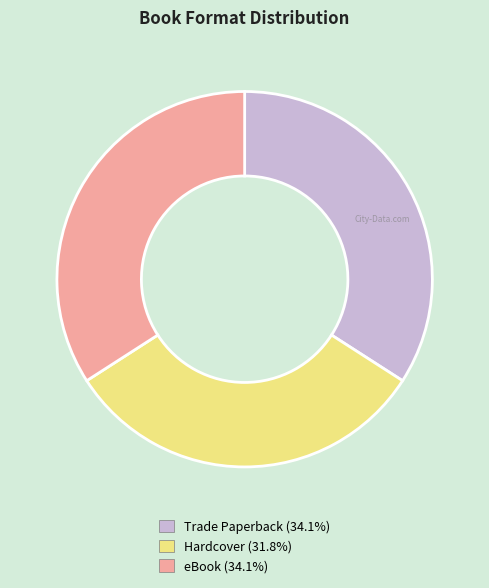

What is the ratio of the value at eBook to the value at Hardcover?

1.1